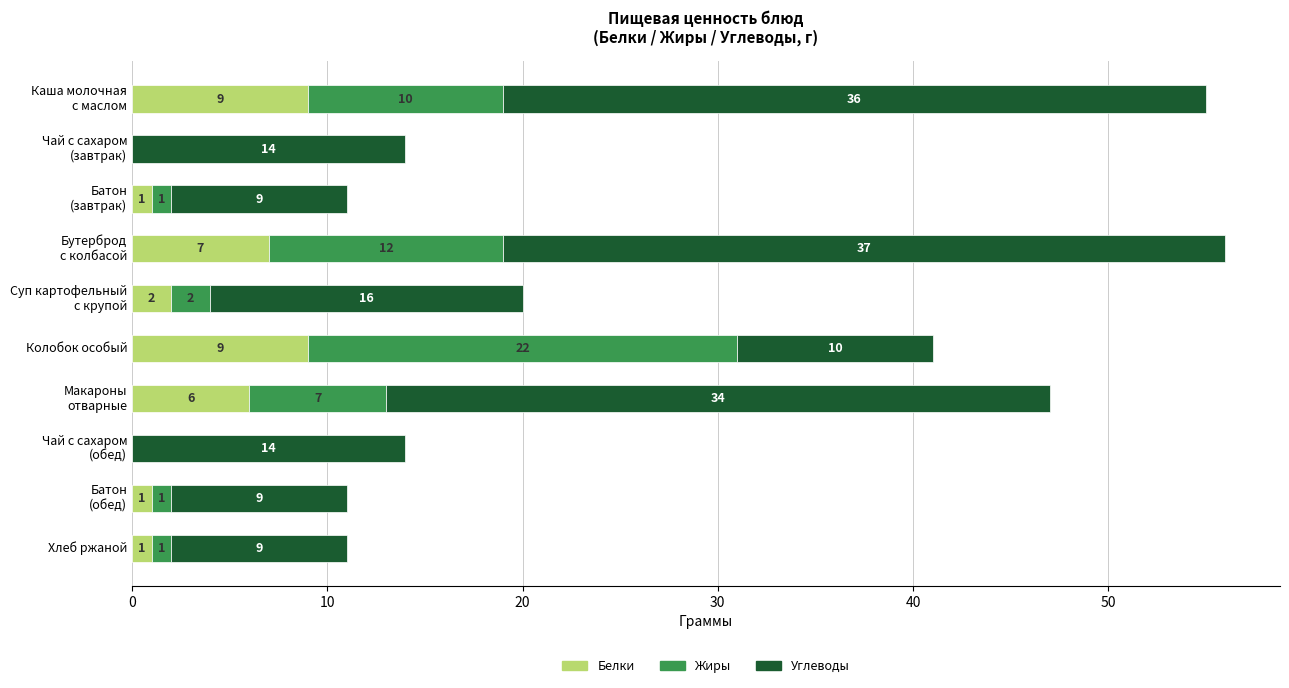

What is the highest value of the Белки series?

9